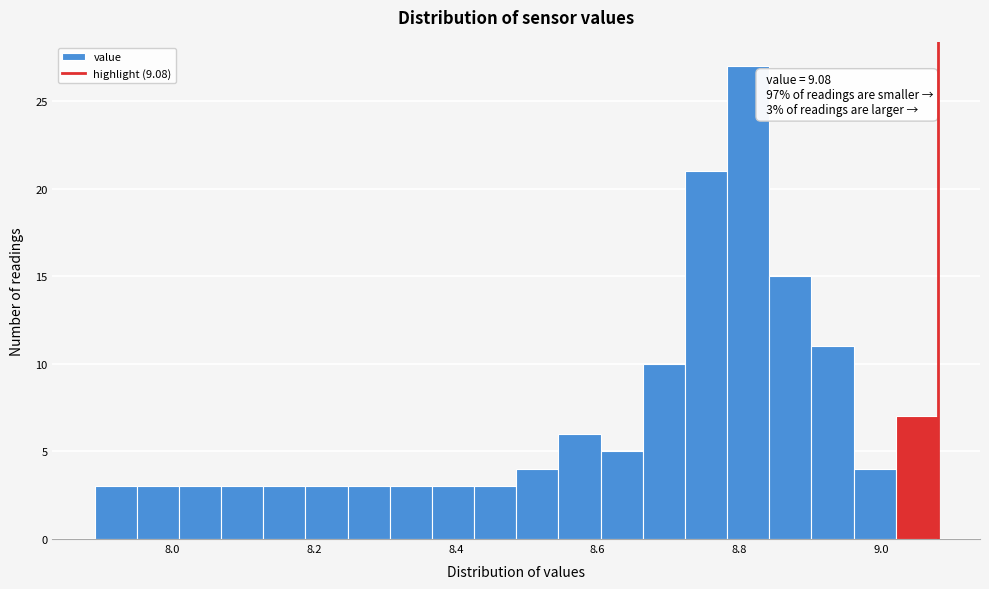

Around what value on the x-axis is the tallest bar? Give the approximate position of its centre, as read against the axis.

8.82